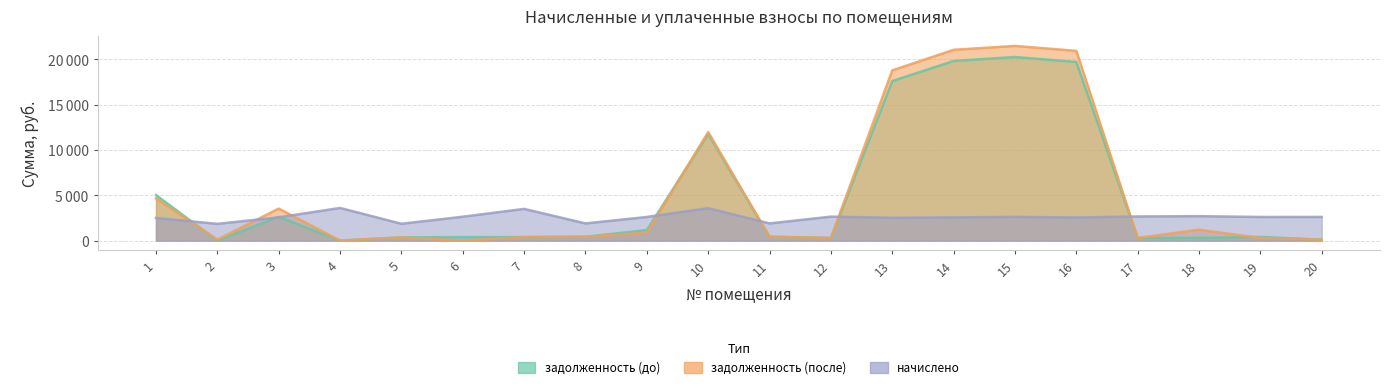

Reading left to right, what are all the values shown in this chart?

задолженность (до): 1=5030.2	2=0.0	3=2623.9	4=0.4	5=355.9	6=387.9	7=387.1	8=421.9	9=1166.6	10=11758.3	11=423.6	12=294.1	13=17608.3	14=19823.3	15=20261.2	16=19712.7	17=296.3	18=303.2	19=406.4	20=102.9
задолженность (после): 1=4663.4	2=111.2	3=3536.2	4=0.0	5=355.9	6=0.0	7=384.2	8=424.3	9=875.4	10=11979.1	11=423.7	12=294.1	13=18784.2	14=21054.1	15=21484.6	16=20936.7	17=296.8	18=1208.2	19=289.9	20=102.9
начислено: 1=2497.4	2=1850.8	3=2571.0	4=3606.1	5=1860.3	6=2637.8	7=3501.2	8=1898.5	9=2609.2	10=3577.5	11=1898.5	12=2647.3	13=2518.6	14=2566.3	15=2618.7	16=2551.9	17=2666.4	18=2699.8	19=2609.2	20=2614.0